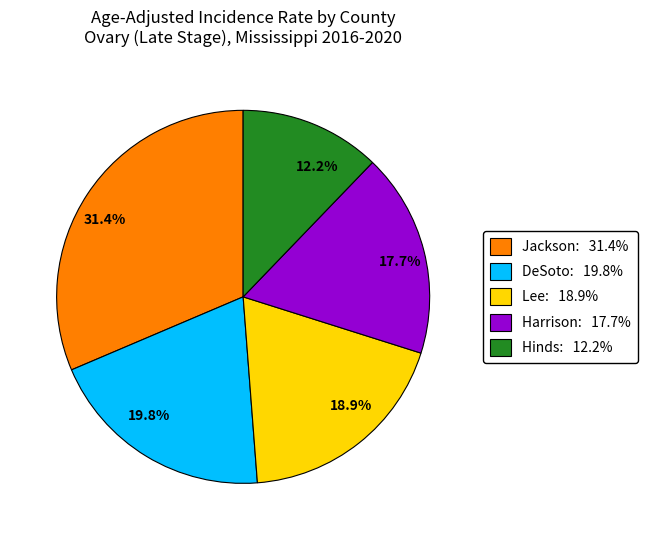

What is the smallest slice in the pie chart?

12.2%